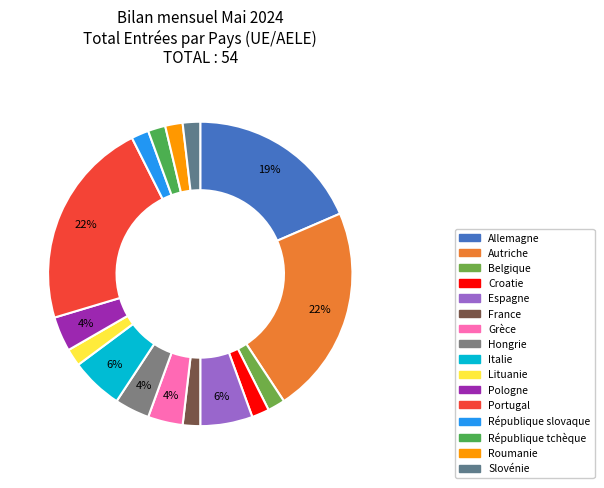

Is there any slice that represents more than half of the pie?

No